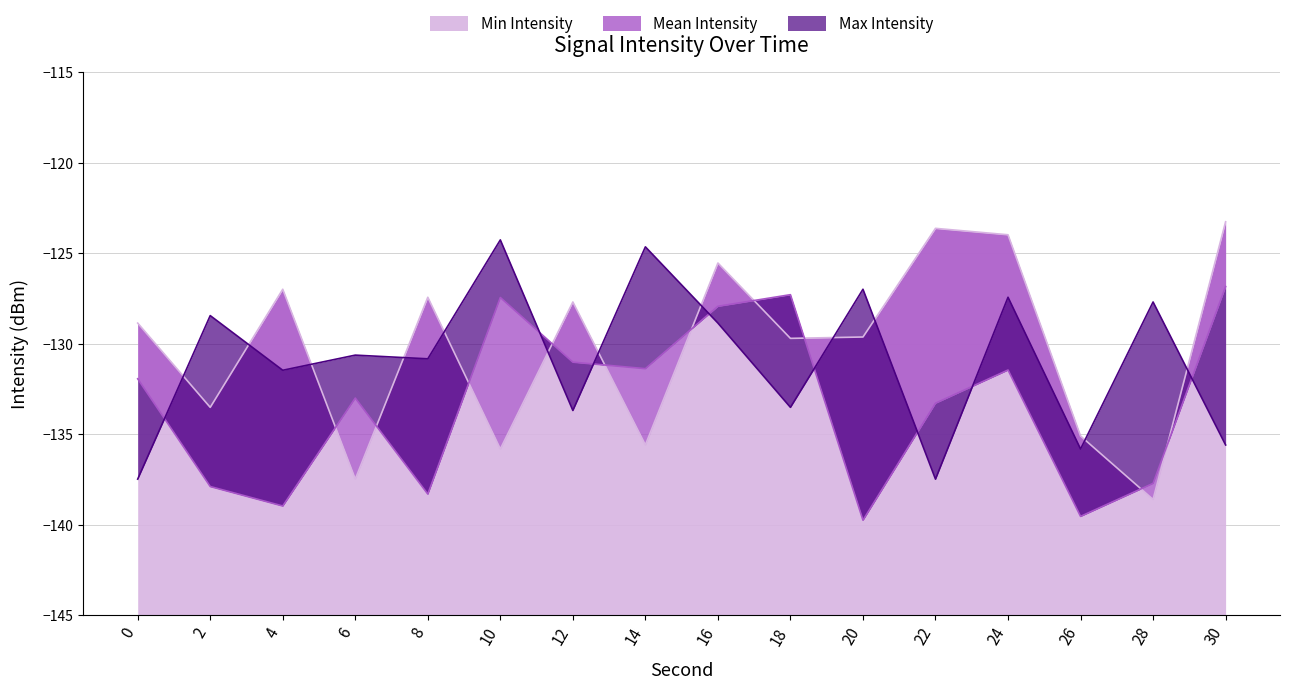

The value of Max Intensity at 6 is -130.6. True or false?

True